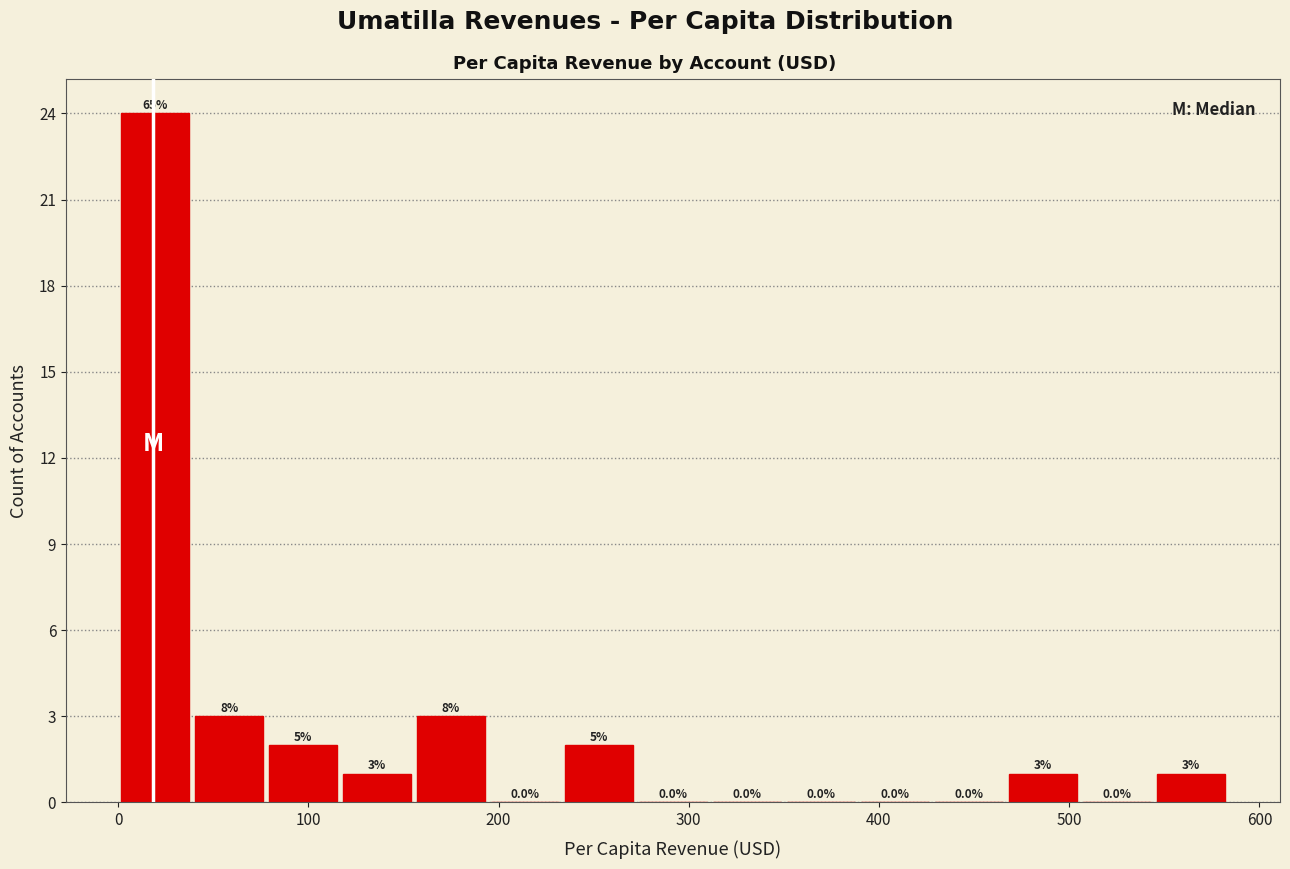

Around what value on the x-axis is the tallest bar? Give the approximate position of its centre, as read against the axis.

20